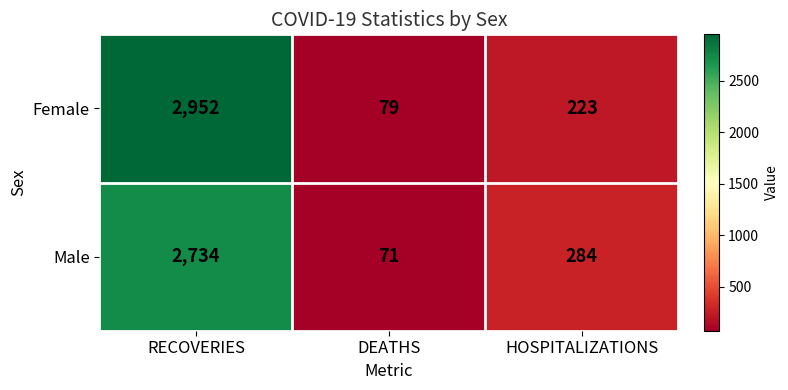

How many distinct data groups are displayed?

2